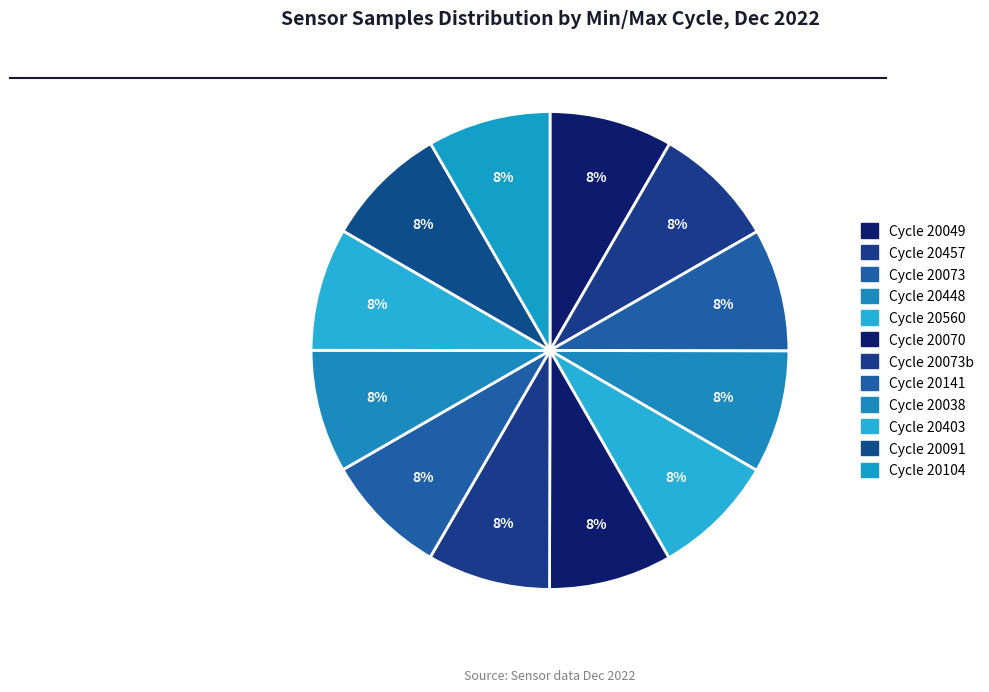

How many segments does this pie chart have?

12